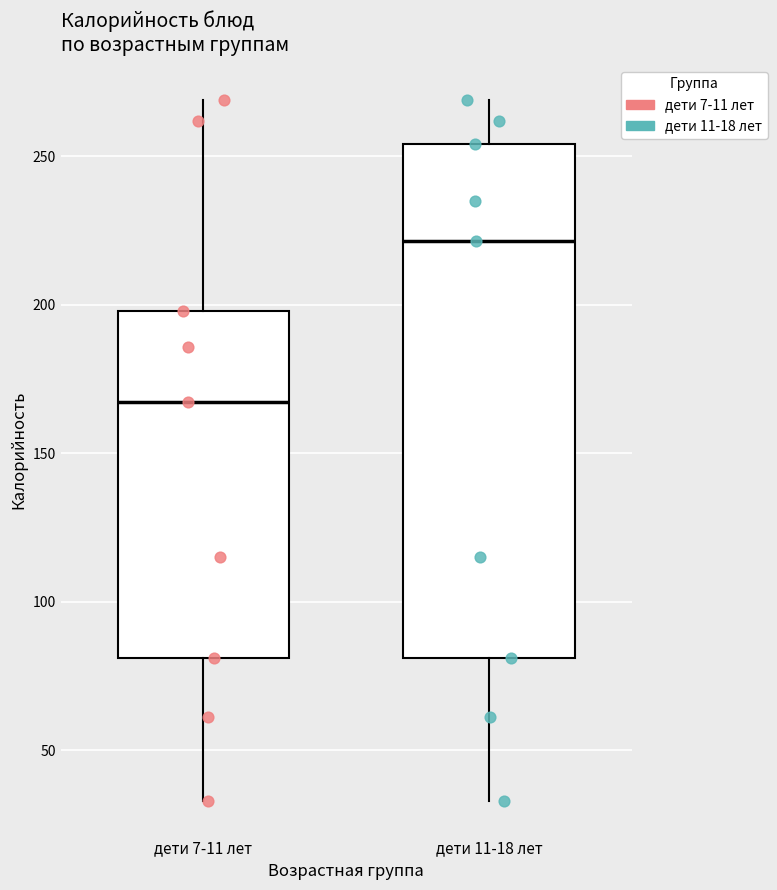

Where does the lower whisker of the box for дети 7-11 лет end on the y-axis? The values are not printed on the chart, so give them approximately, as read against the axis.

35